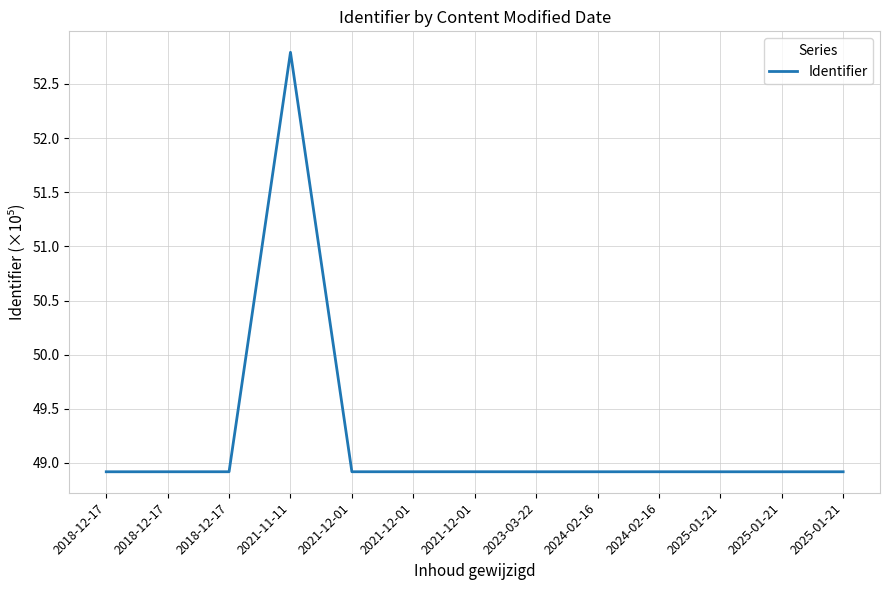

Does the chart display data point markers on the line(s)?

No